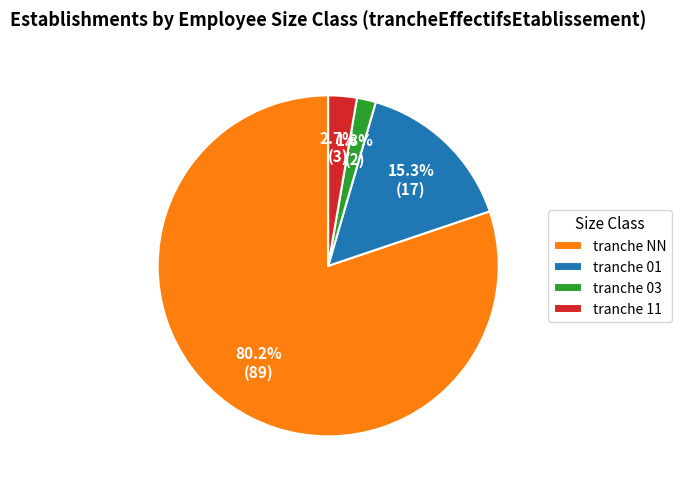

What is the ratio of the value at tranche NN to the value at tranche 01?

5.2